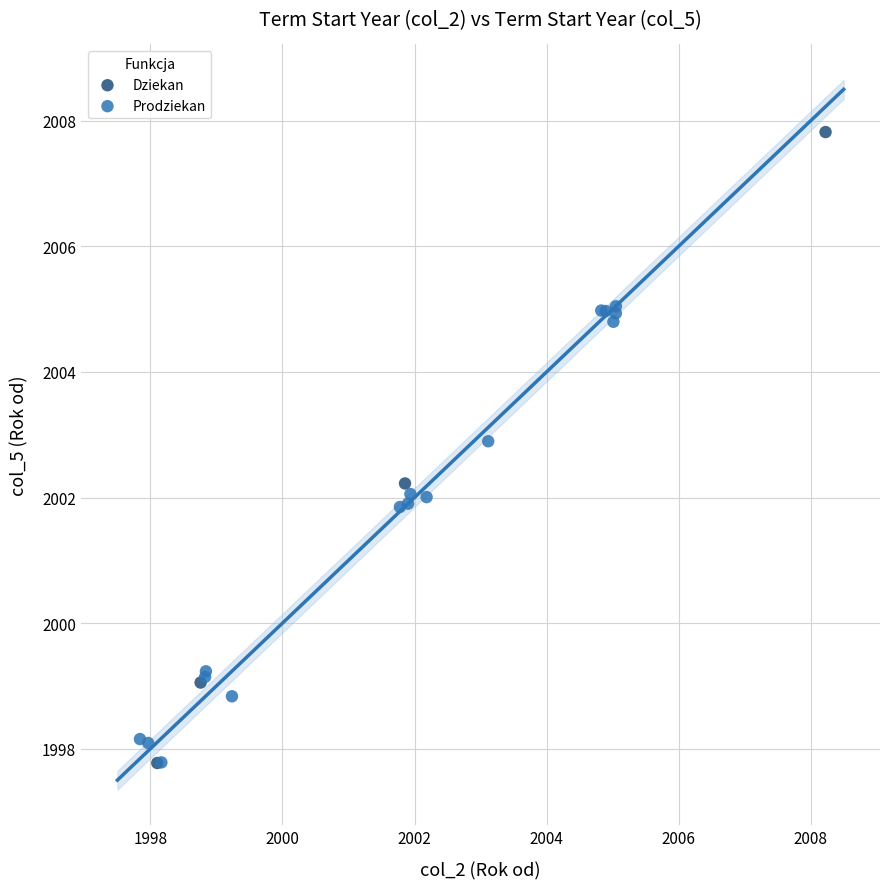

Which series contains the highest Y value?

Dziekan